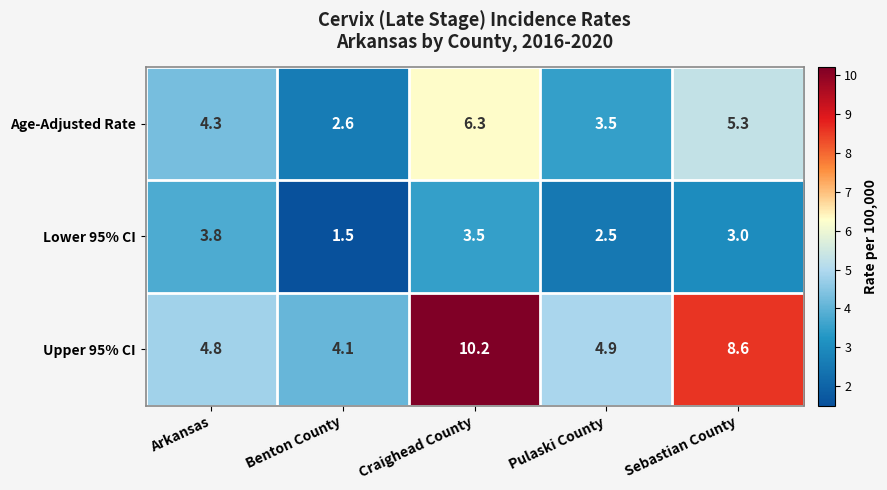

Reading left to right, list all the values displayed in this chart.

Age-Adjusted Rate: 4.3	2.6	6.3	3.5	5.3
Lower 95% CI: 3.8	1.5	3.5	2.5	3.0
Upper 95% CI: 4.8	4.1	10.2	4.9	8.6